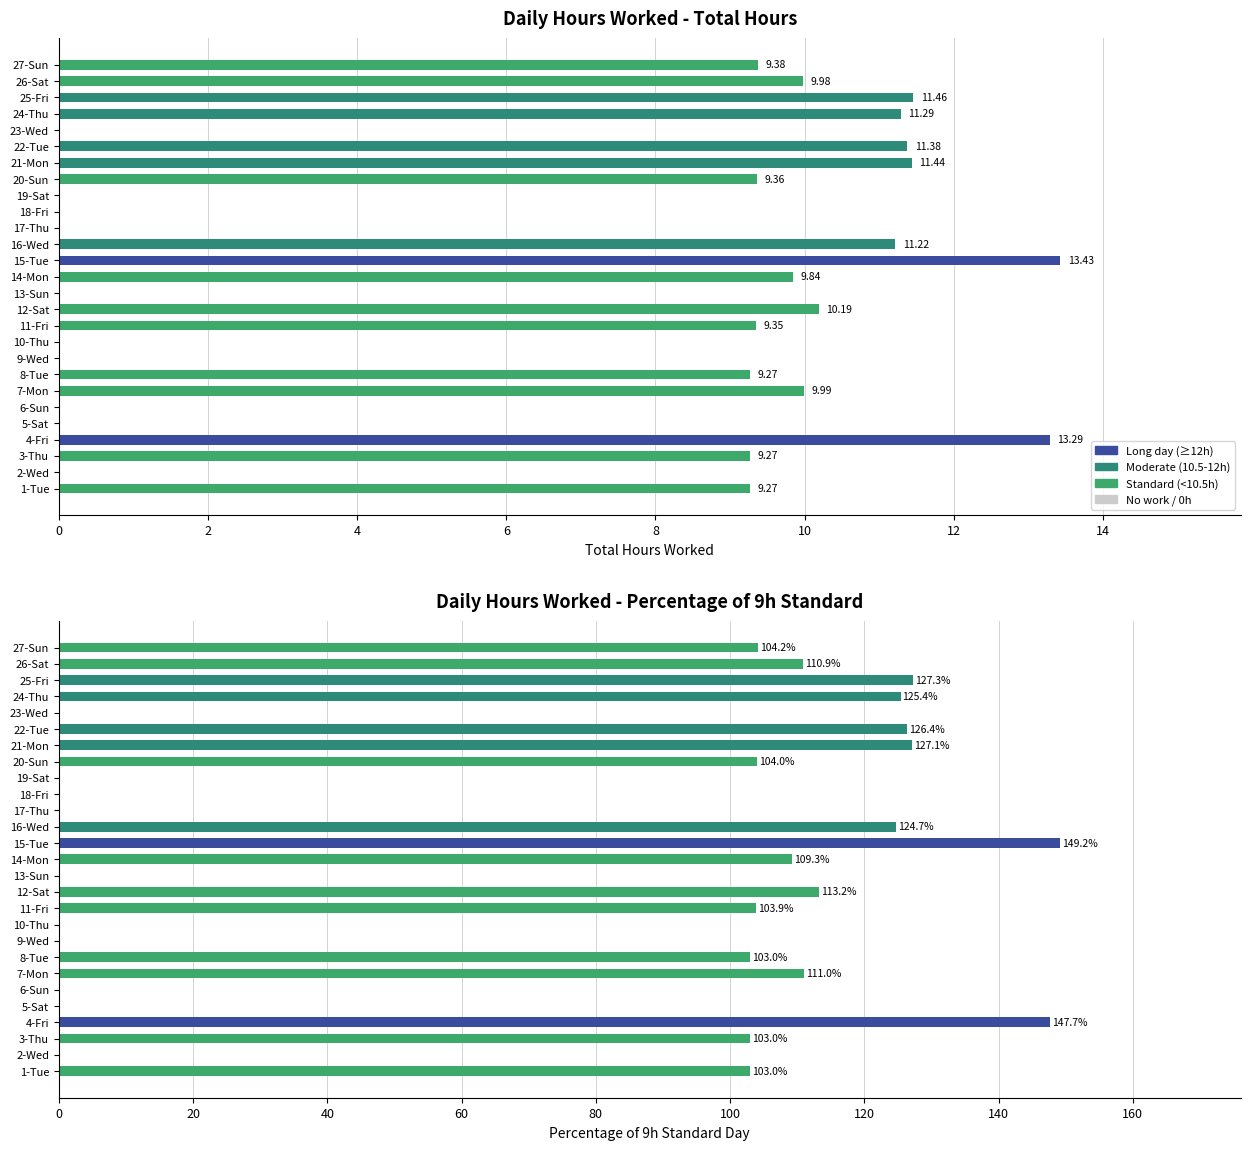

Which category has the lowest value across all series?

2-Wed